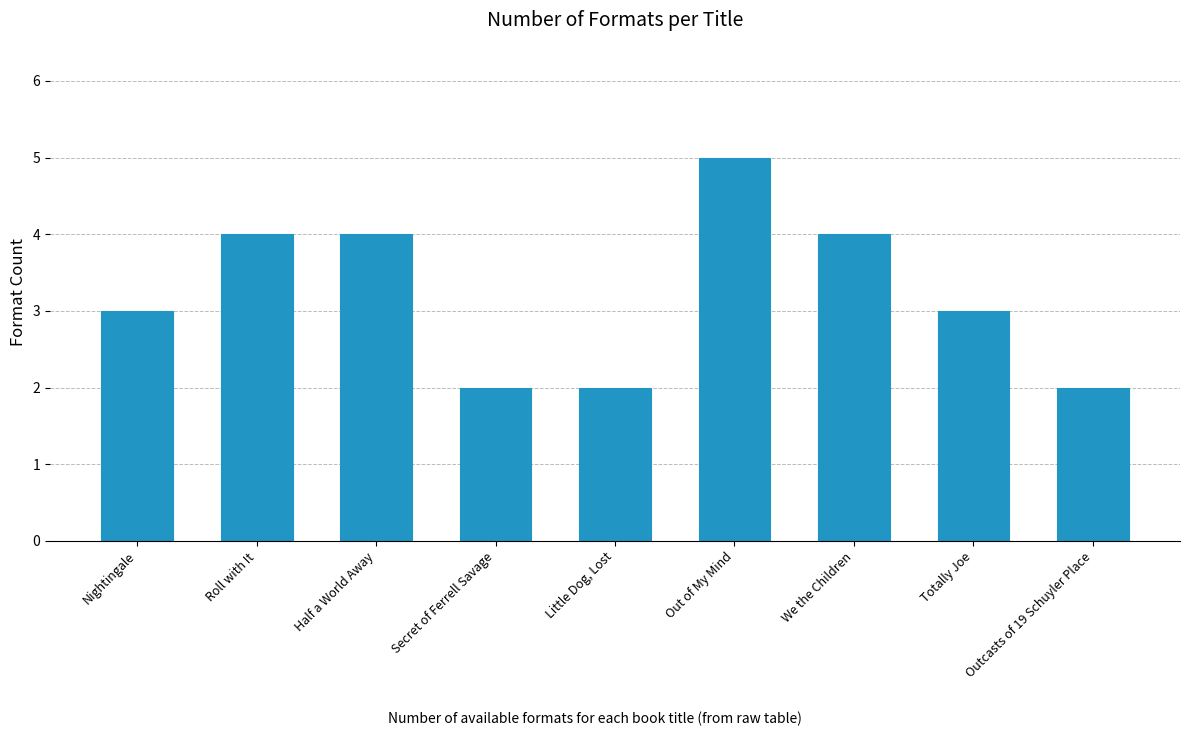

The chart shows a value of 1 at Totally Joe. True or false?

False